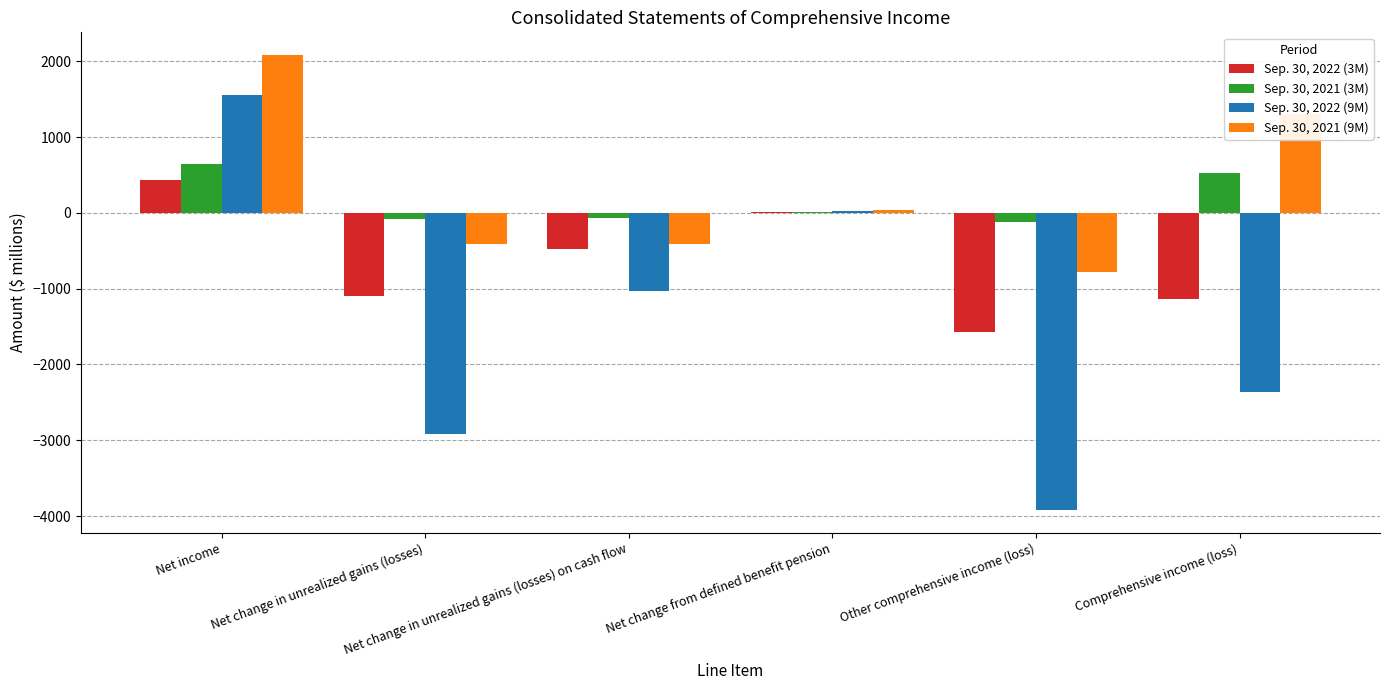

Between Net change in unrealized gains (losses) on cash flow and Net change from defined benefit pension, which is larger?

Net change from defined benefit pension